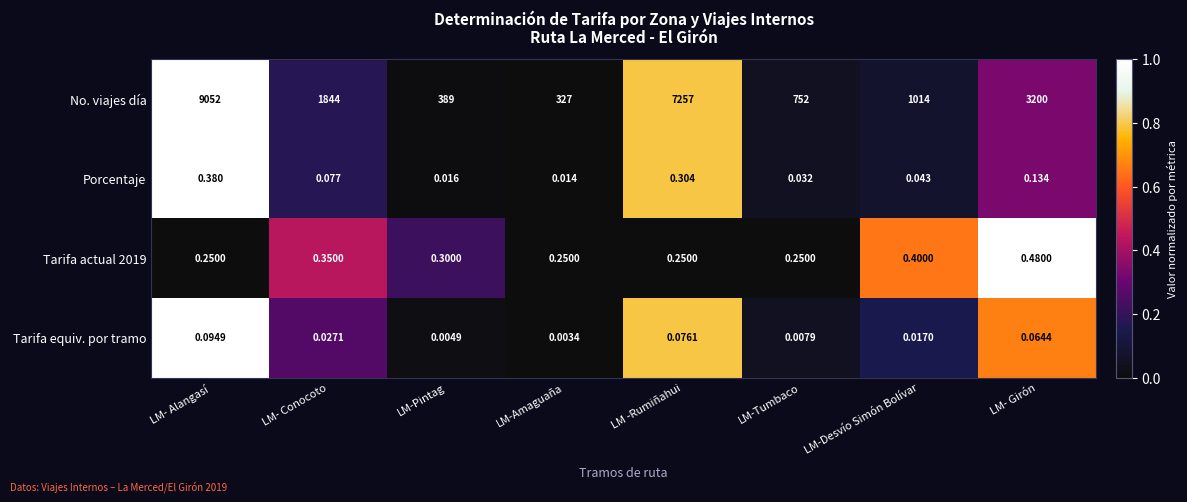

Which series has the largest range (max minus min)?

No. viajes día